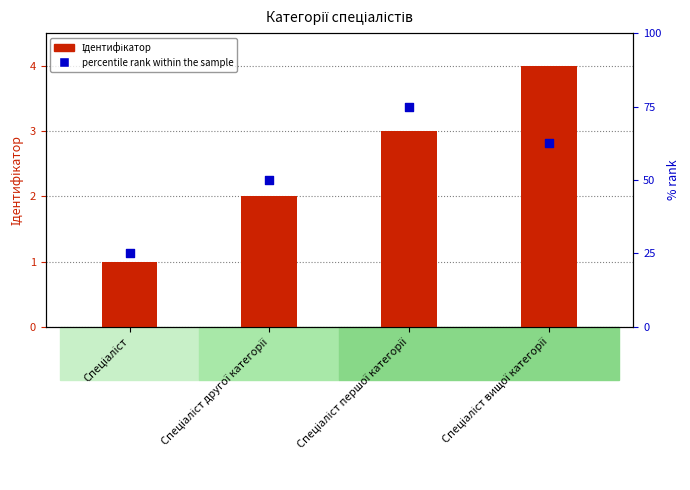

What are all the series names shown in the legend?

Ідентифікатор, percentile rank within the sample